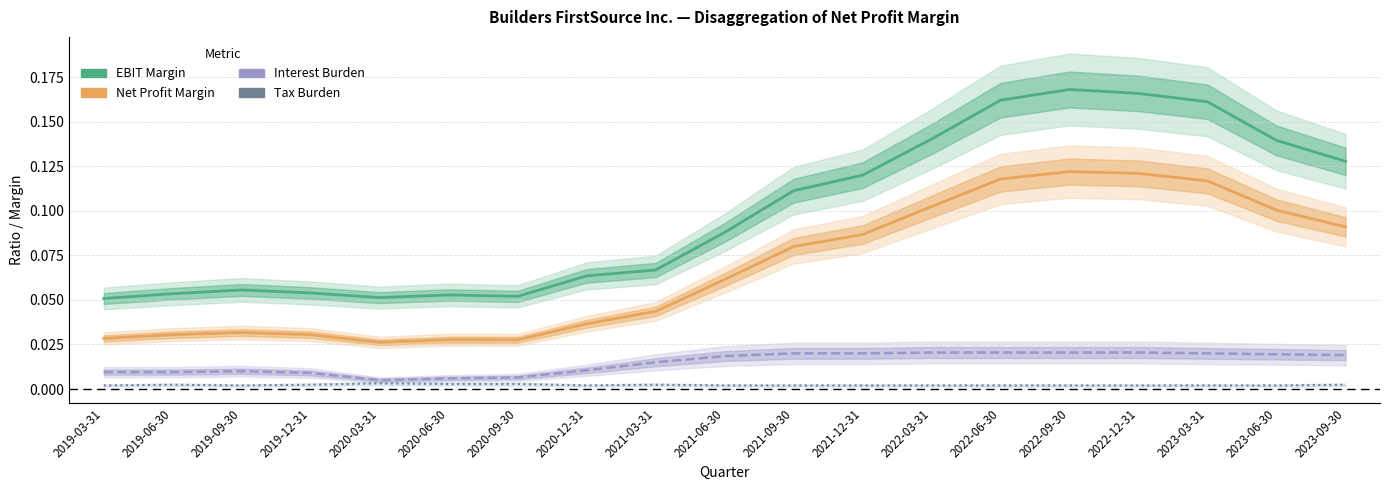

In Tax Burden, how many points are higher than both neighbors (excluding endpoints)?

3